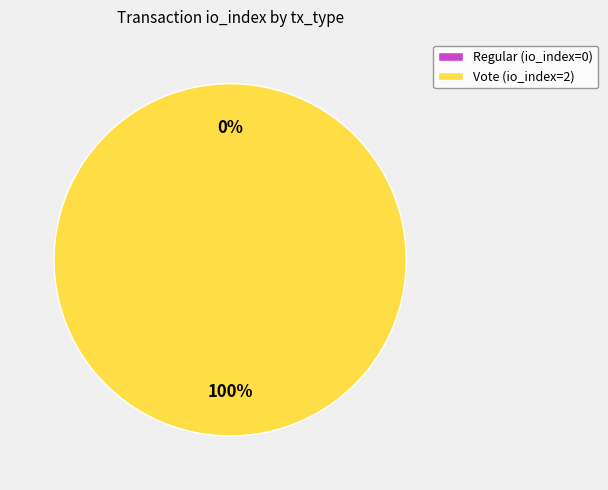

To the nearest percent, what percentage of the pie is Vote?

100%